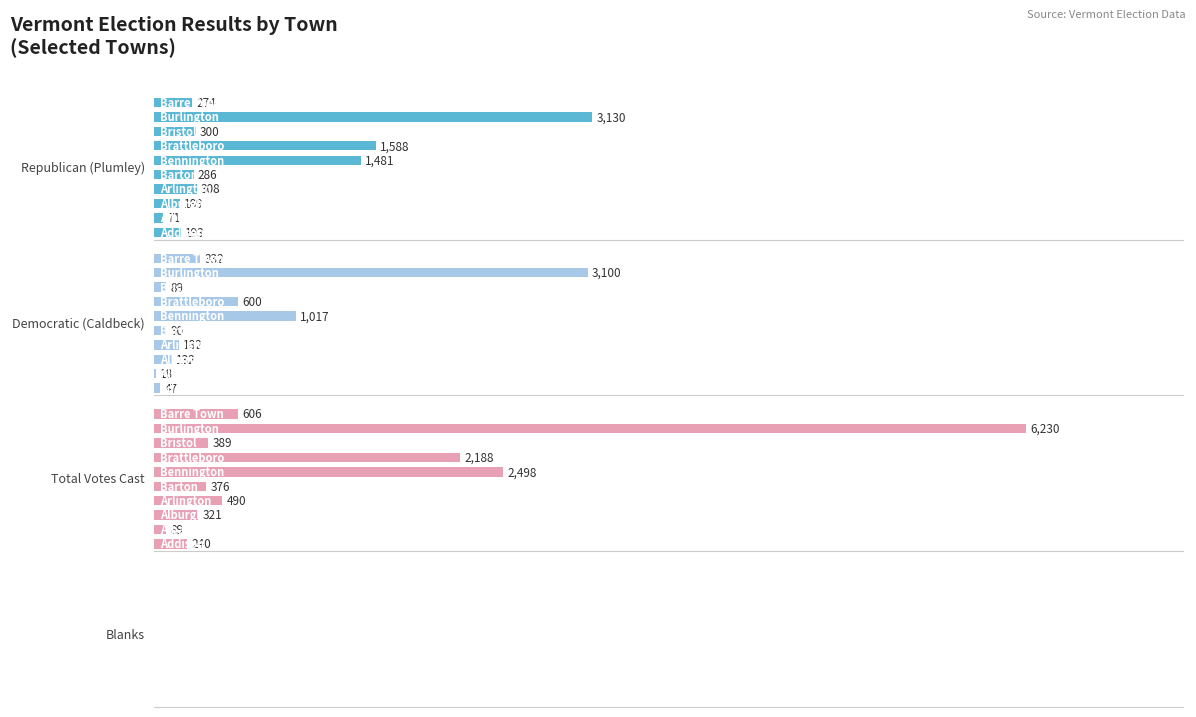

Is the value of Republican (Plumley) at 4 greater than the value of Total Votes Cast at 1?

Yes